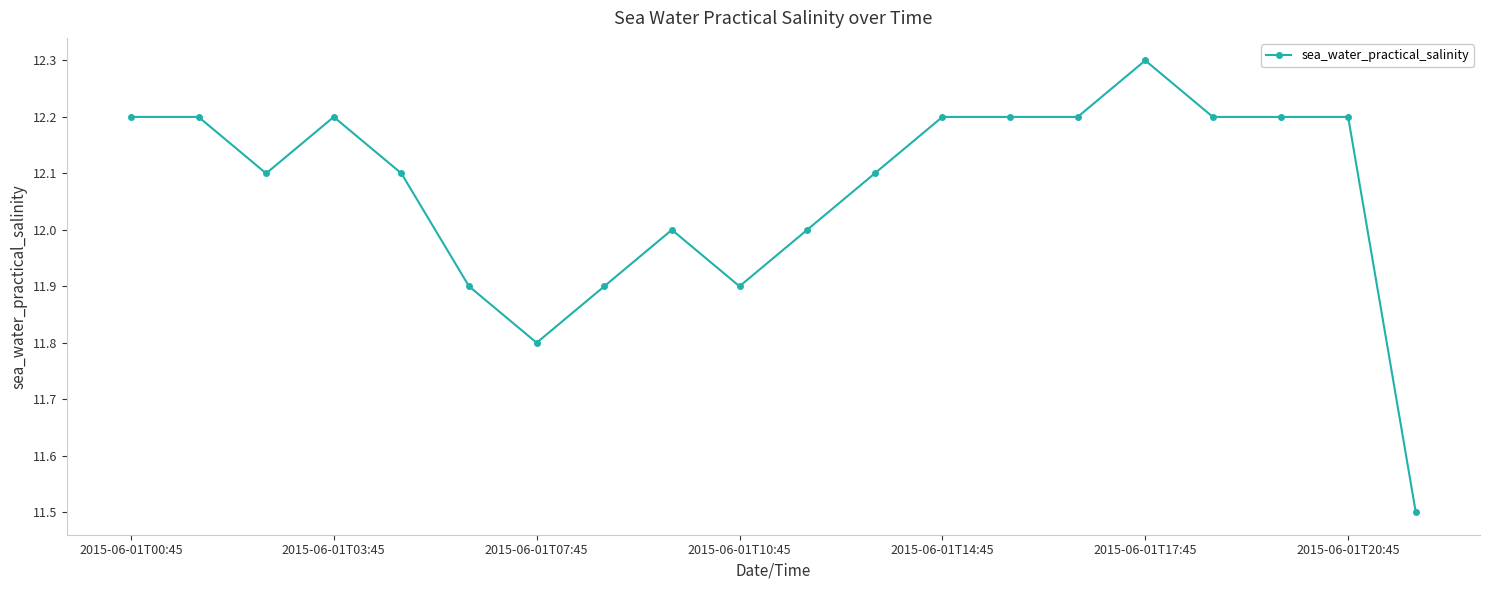

What is the greatest value displayed?

12.3